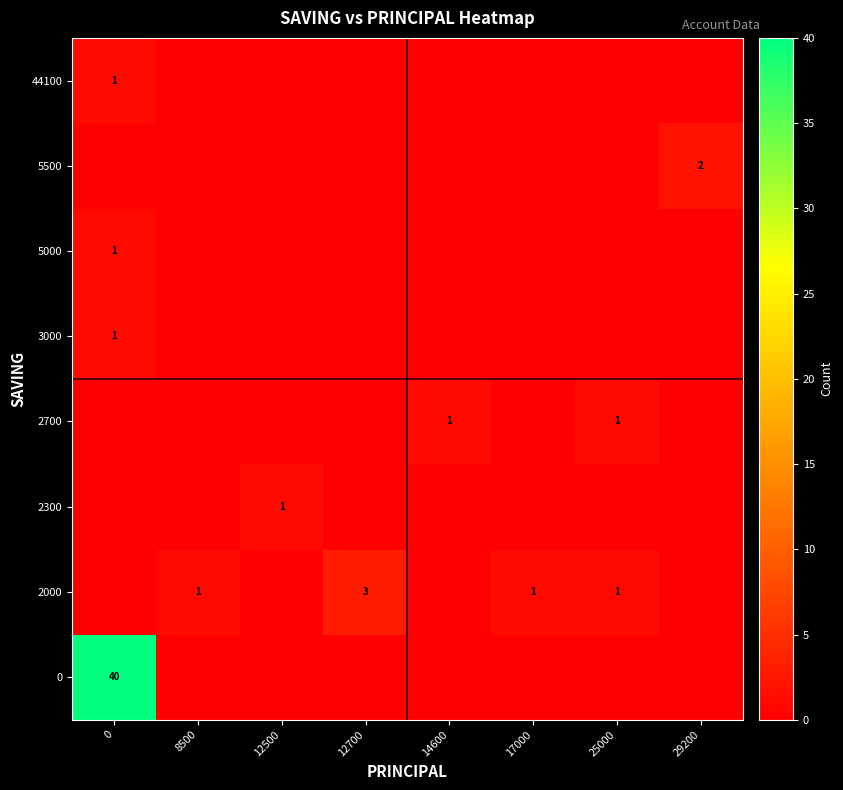

The 5000 series shows 1 at 0. True or false?

True